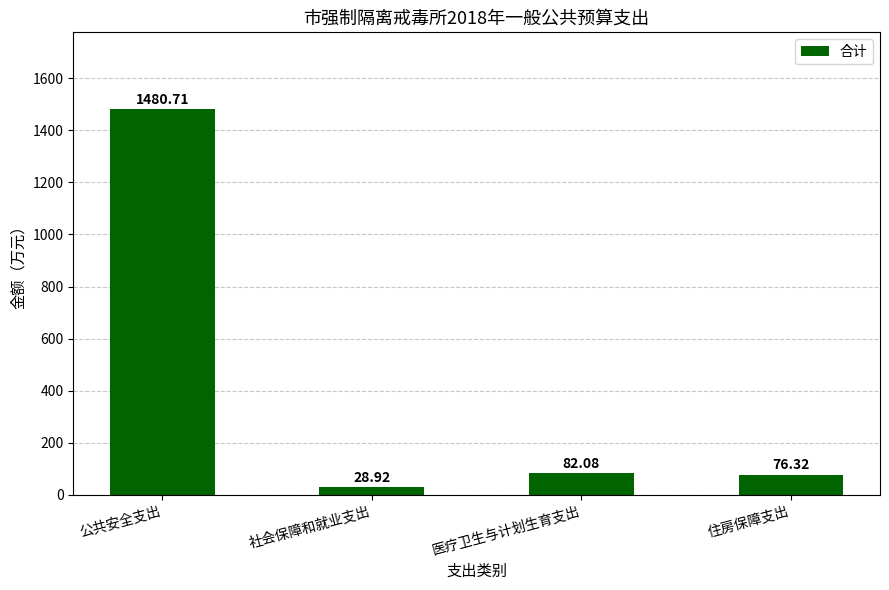

Which category has the highest value across all series?

公共安全支出